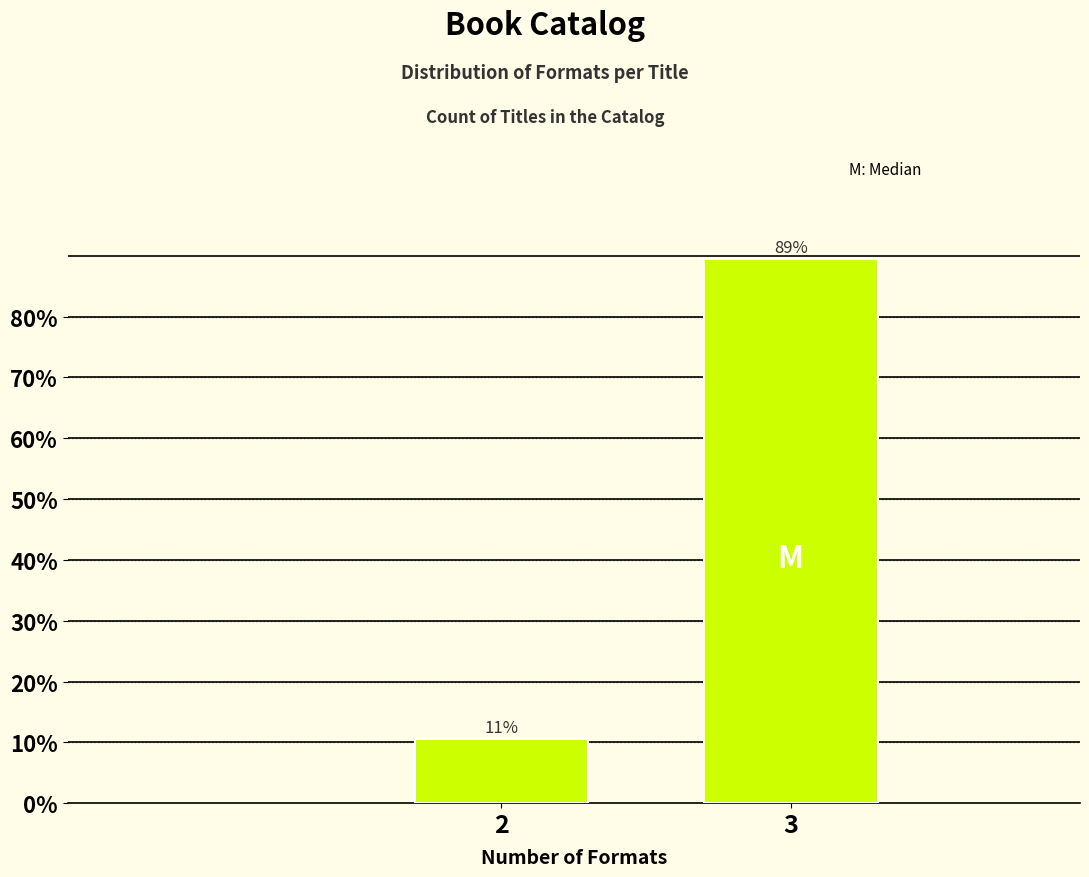

How many bars are there in total?

2